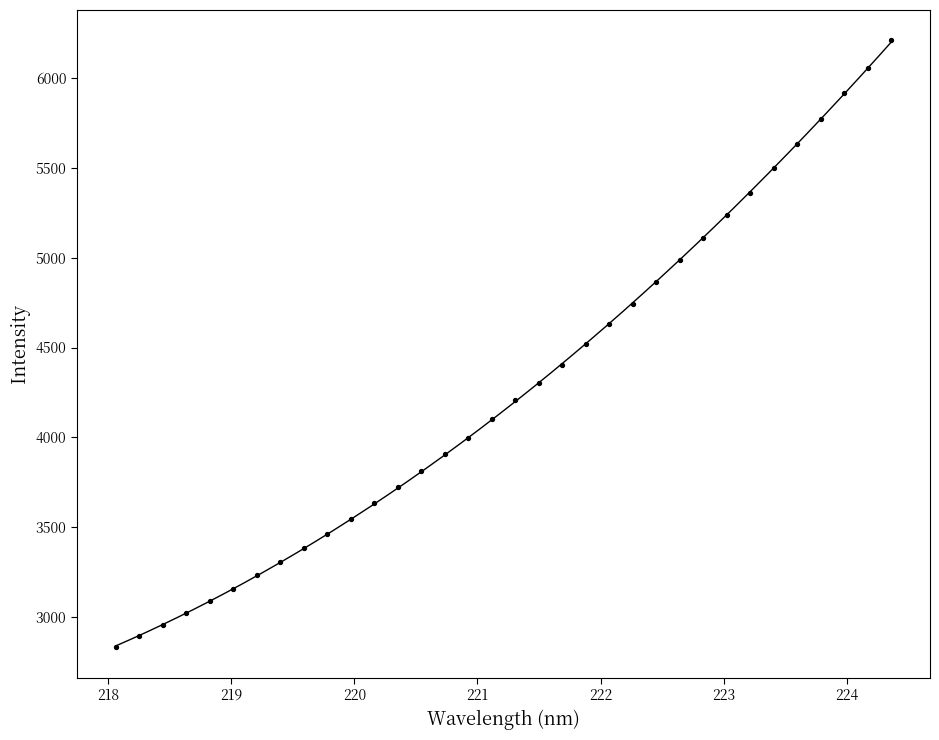

What is the range of X values (max minus min)?

6.3